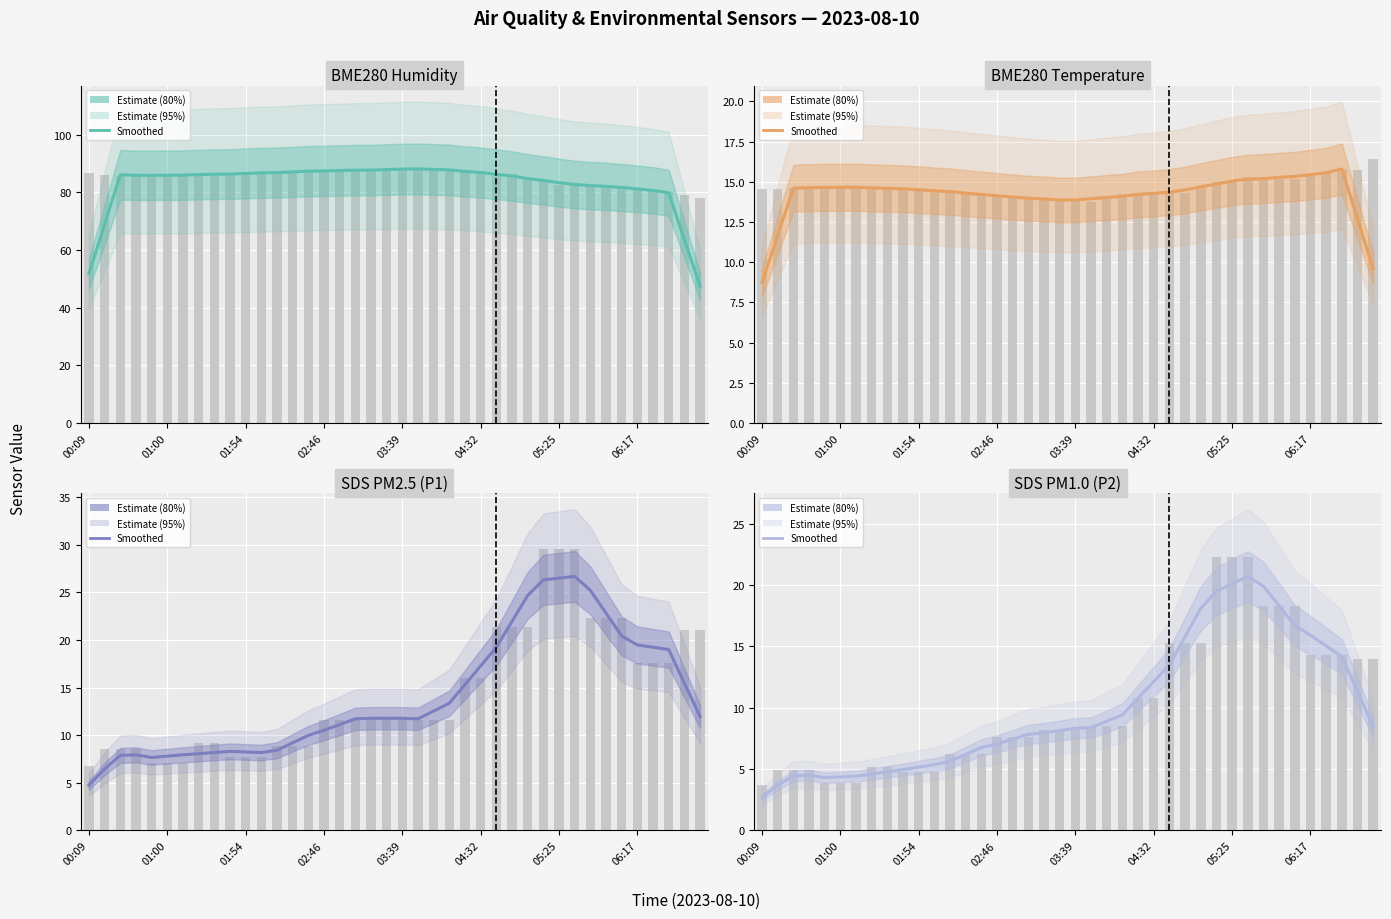

What is the difference between the highest and lowest values at 03:39?

81.6